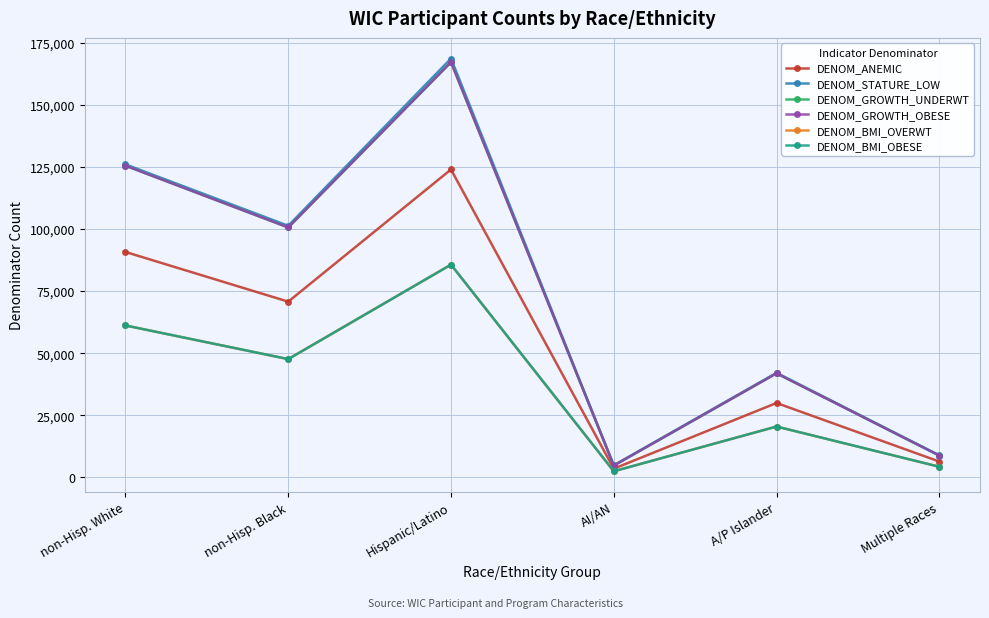

Is this an area chart (filled region under the line)?

No